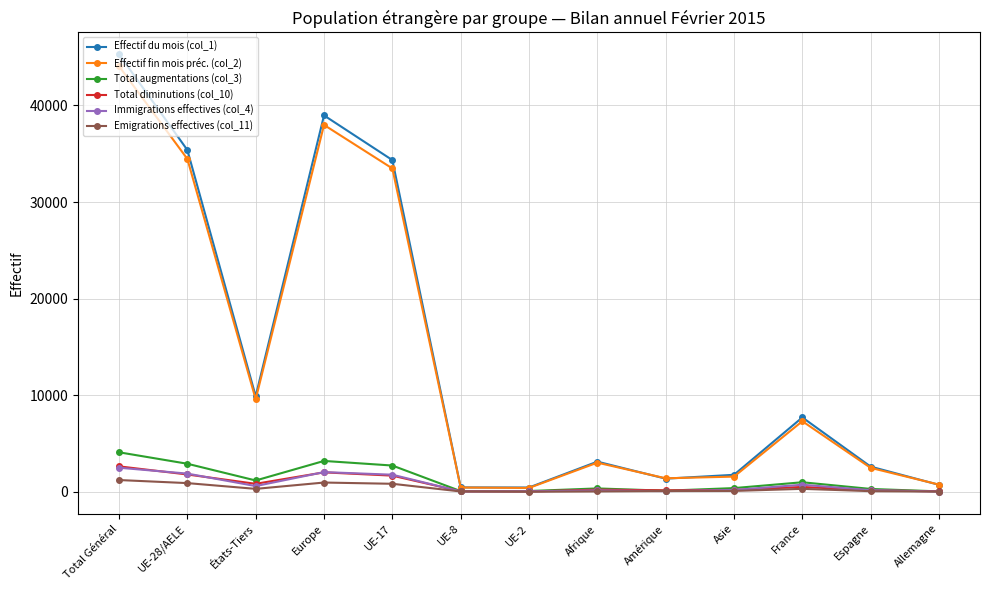

What is the maximum value shown in the chart?

45294